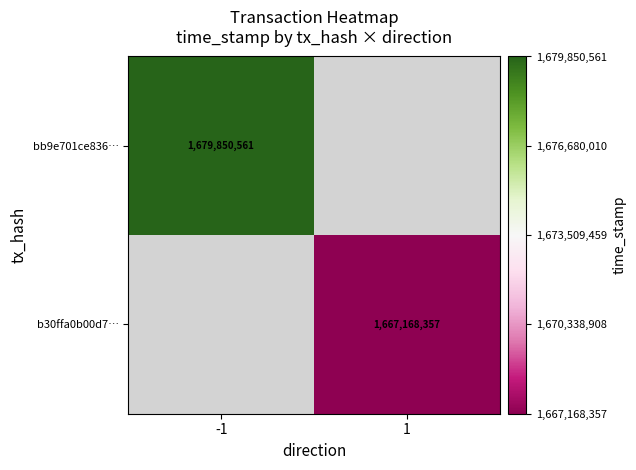

The b30ffa0b00d7… series shows 1667168357 at 1. True or false?

True